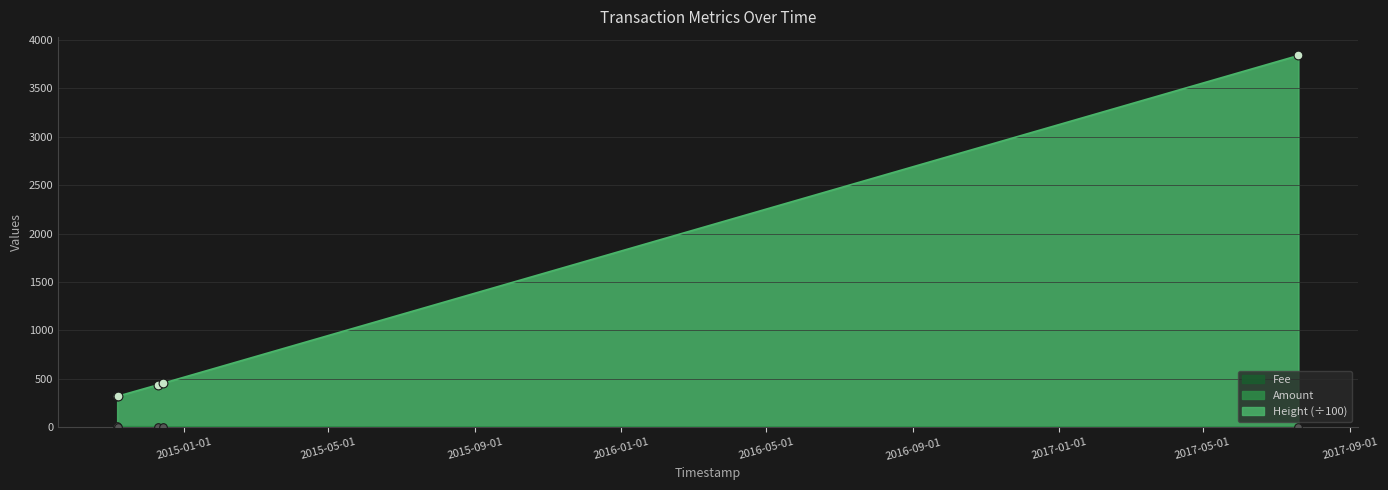

Which series has the largest Y range (max minus min)?

Height_scaled